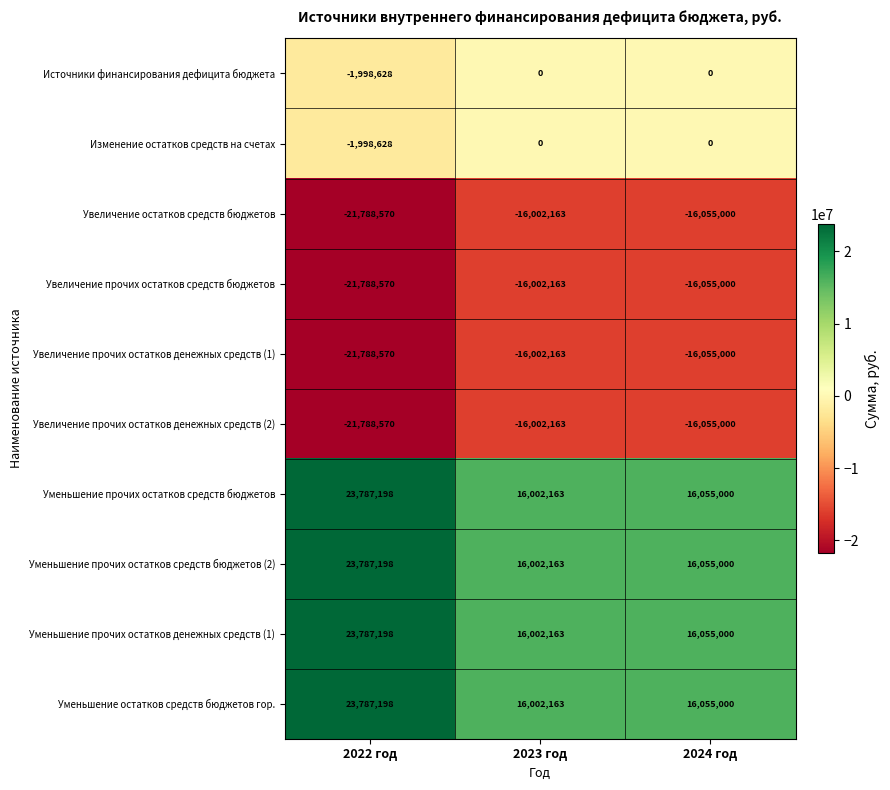

What is the difference between the highest and lowest values at 2023 год?

32004326